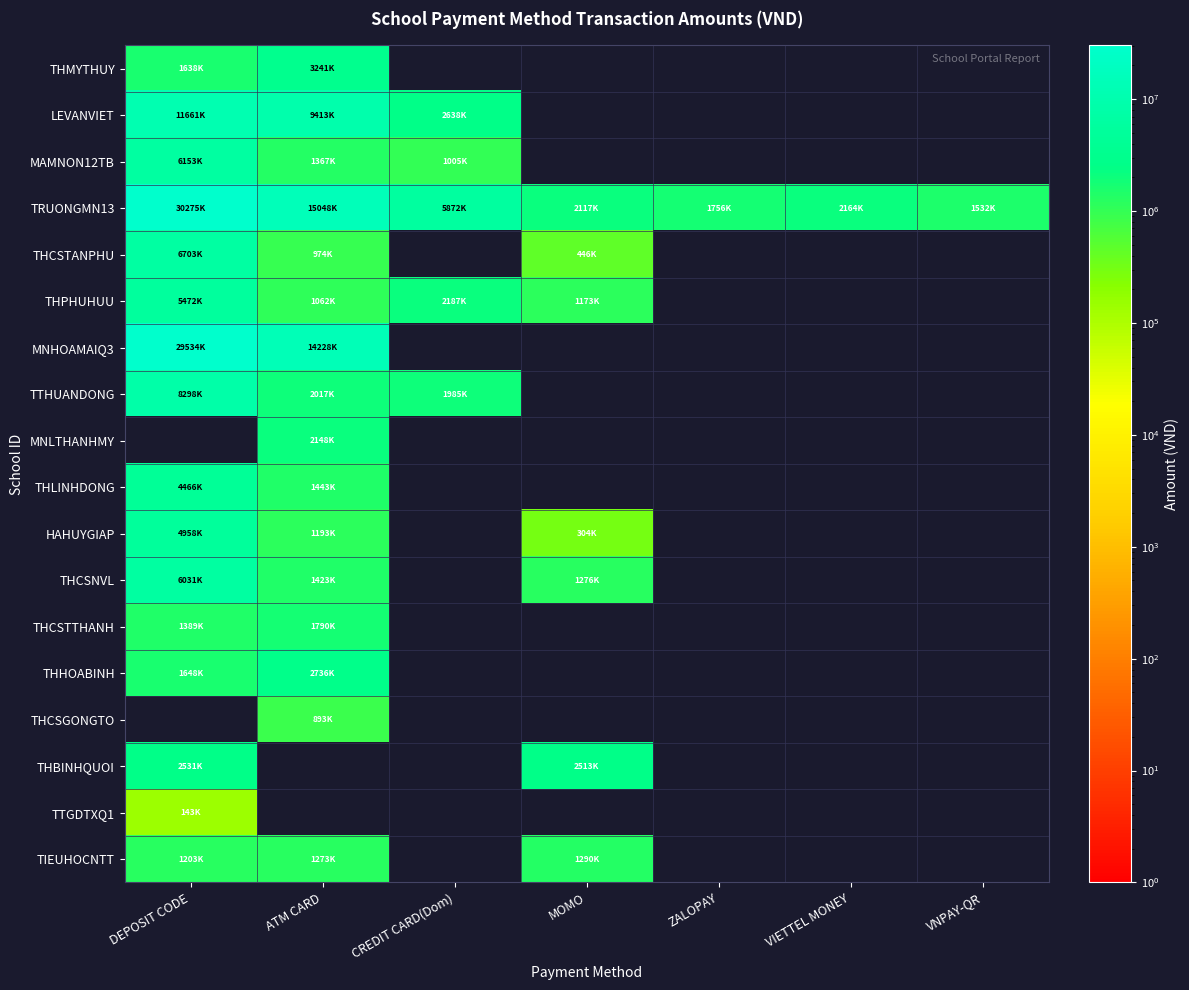

At which label does THCSGONGTO reach its minimum?

DEPOSIT CODE